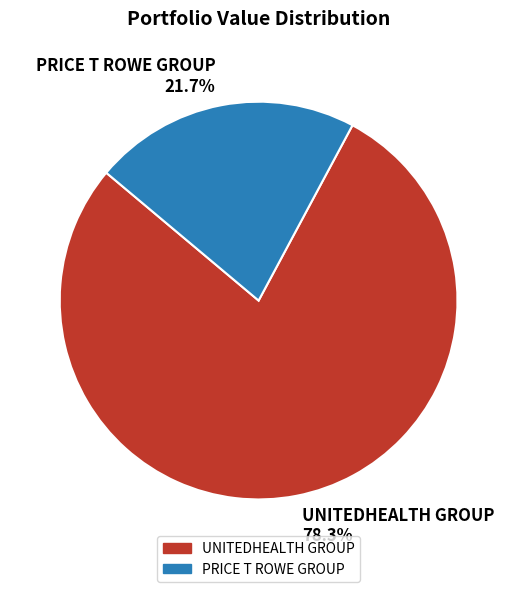

To the nearest percent, what is the difference between the largest and smallest slice percentages?

57%